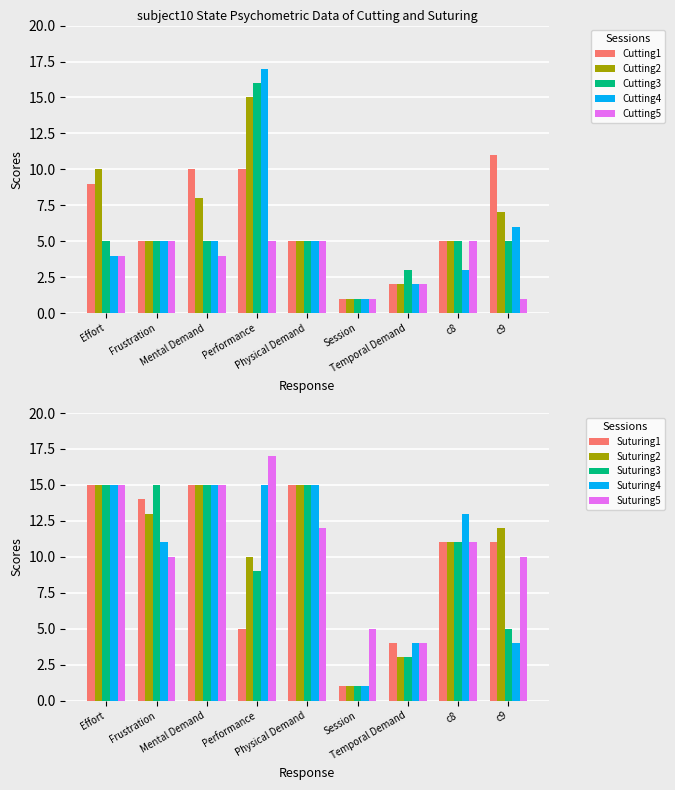

What is the difference between the highest and lowest values at 1?

5